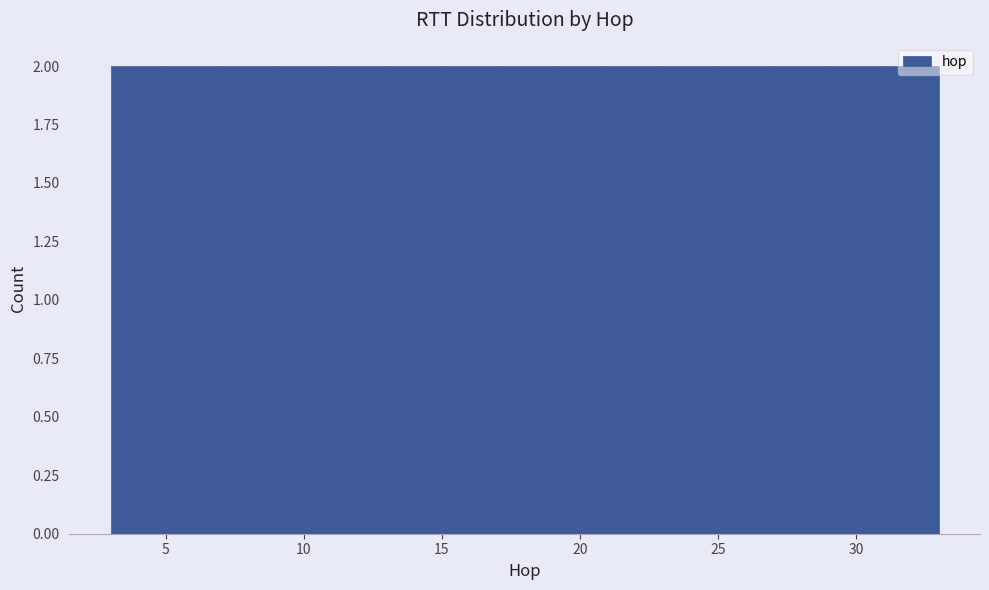

Reading left to right, transcribe this chart: for each bar, give the range it covers on the x-axis and its height. The values are not printed on the chart, so give them approximately, as read against the axis.

3 to 5: 2
5 to 7: 2
7 to 9: 2
9 to 11: 2
11 to 13: 2
13 to 15: 2
15 to 17: 2
17 to 19: 2
19 to 21: 2
21 to 23: 2
23 to 25: 2
25 to 27: 2
27 to 29: 2
29 to 31: 2
31 to 33: 2